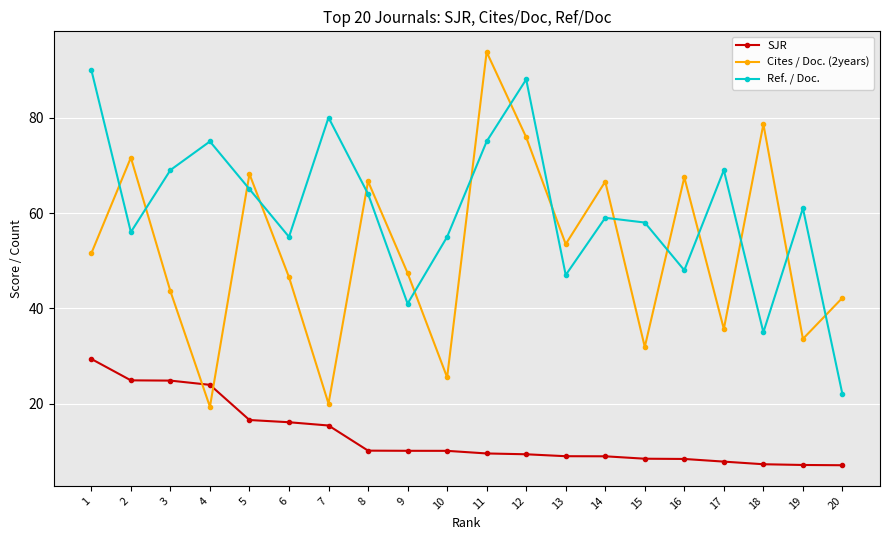

At which category does Ref. / Doc. reach its first local peak?

4